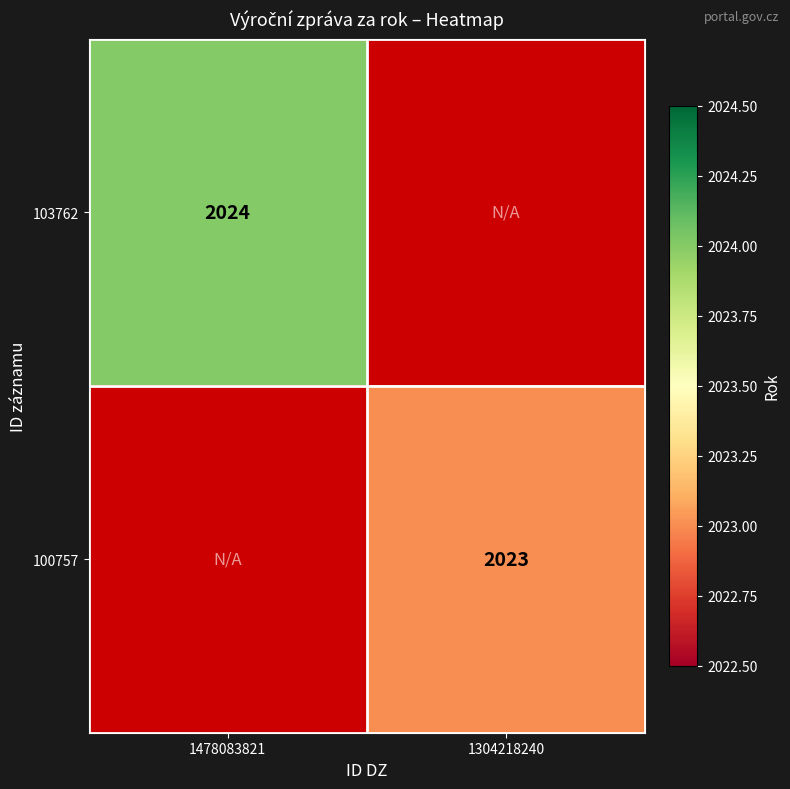

Which has a higher value, 1304218240 or 1478083821?

1478083821